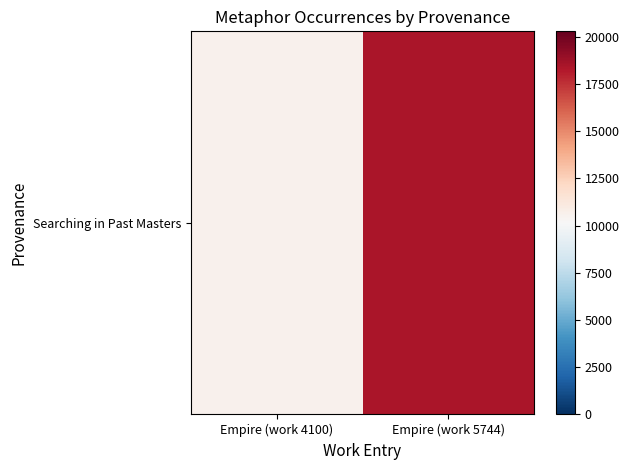

Rank the categories by value from lowest to highest.

Empire (work 4100), Empire (work 5744)